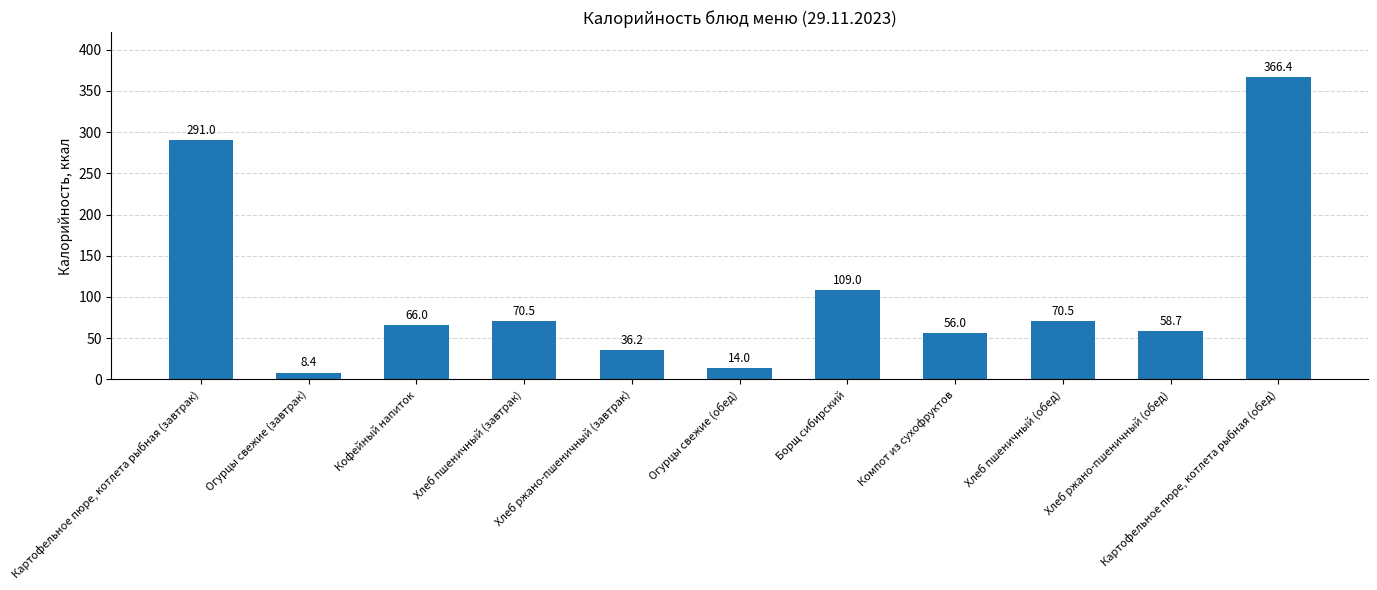

What is the label of the 8th bar from the right?

Хлеб пшеничный (завтрак)